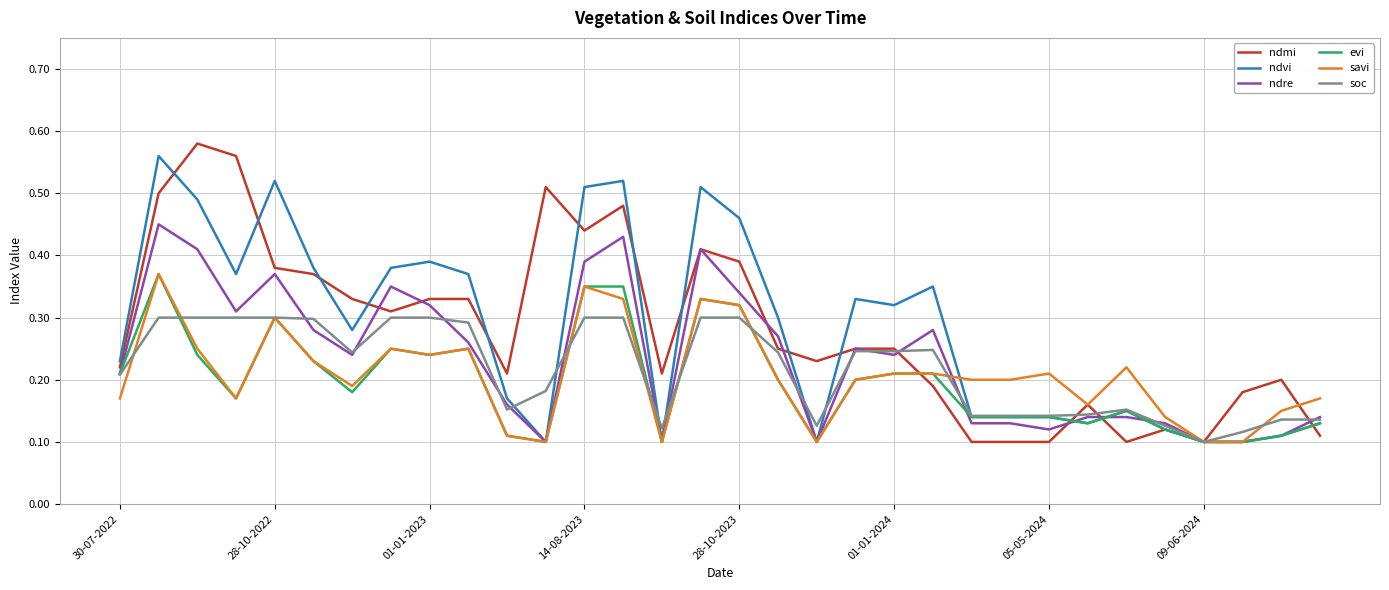

At which label does ndre reach its minimum?

11